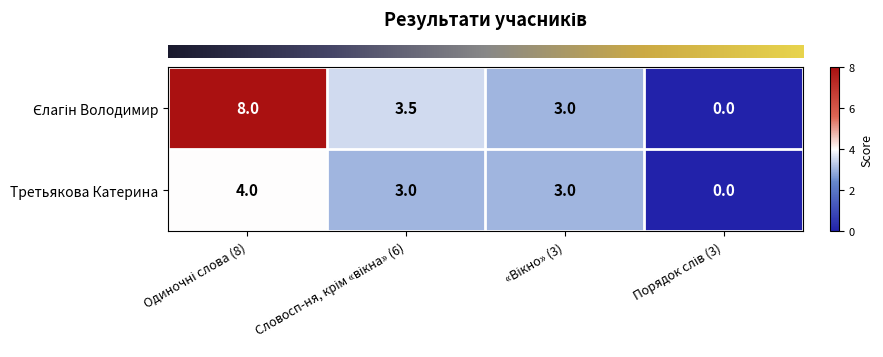

At how many categories does at least one series exceed 1?

3